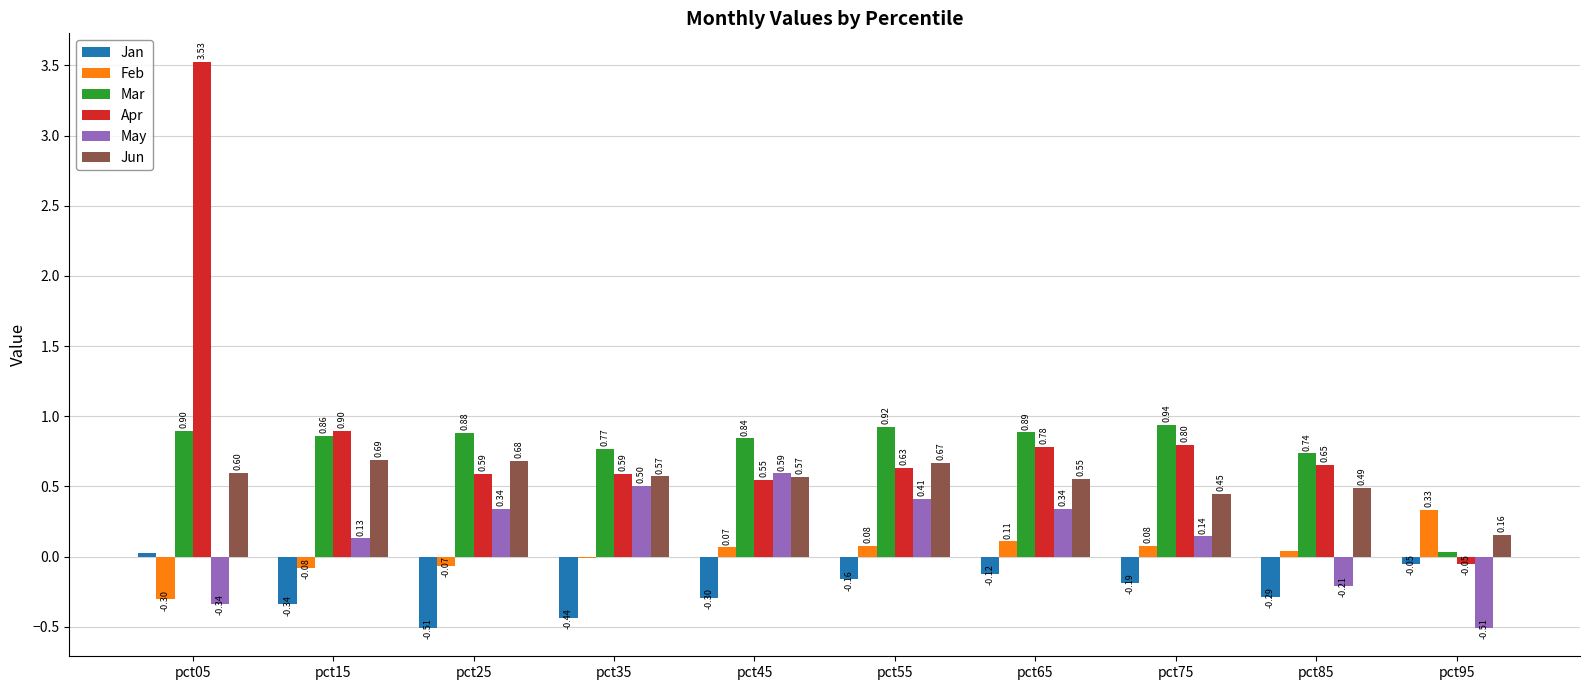

Which series has the largest total across all categories?

Apr